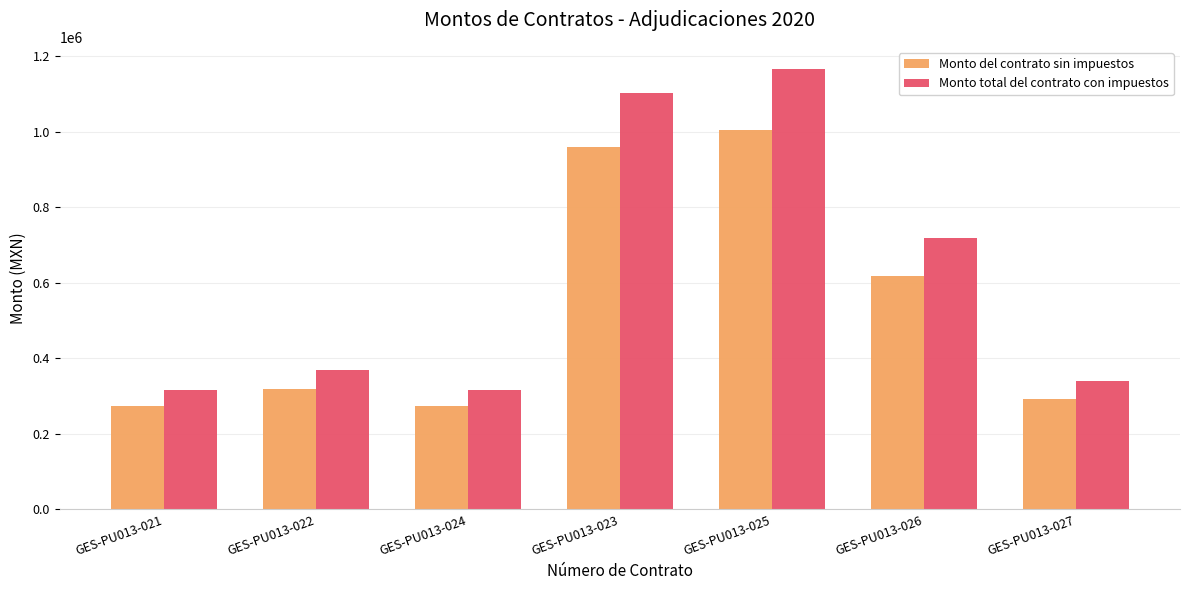

Reading left to right, list all the values displayed in this chart.

Monto del contrato sin impuestos: GES-PU013-021=273334.4	GES-PU013-022=317155.7	GES-PU013-024=273334.4	GES-PU013-023=960239.7	GES-PU013-025=1005586.8	GES-PU013-026=618586.4	GES-PU013-027=292542.5
Monto total del contrato con impuestos: GES-PU013-021=317067.9	GES-PU013-022=367900.7	GES-PU013-024=317067.9	GES-PU013-023=1102340.7	GES-PU013-025=1166480.6	GES-PU013-026=717560.2	GES-PU013-027=339349.3